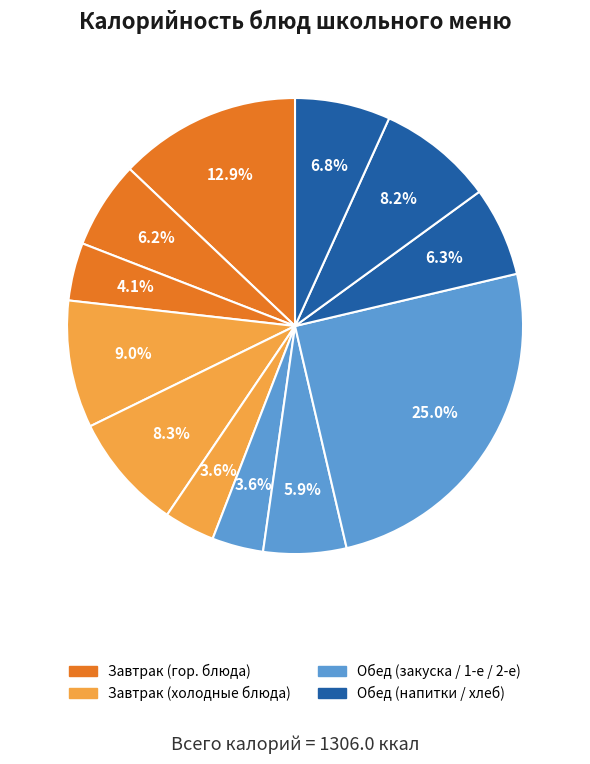

Count the number of slices in the pie.

12